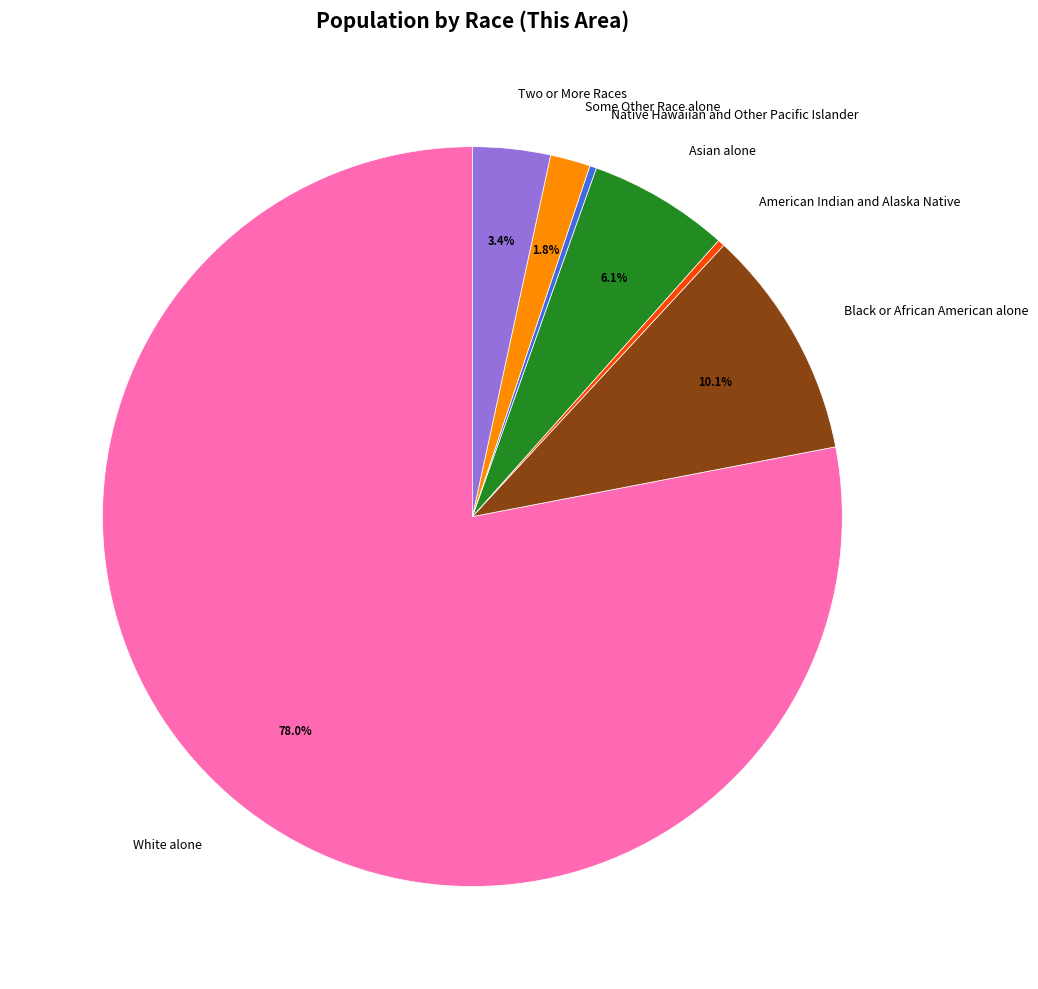

How many slices are in this pie chart?

7